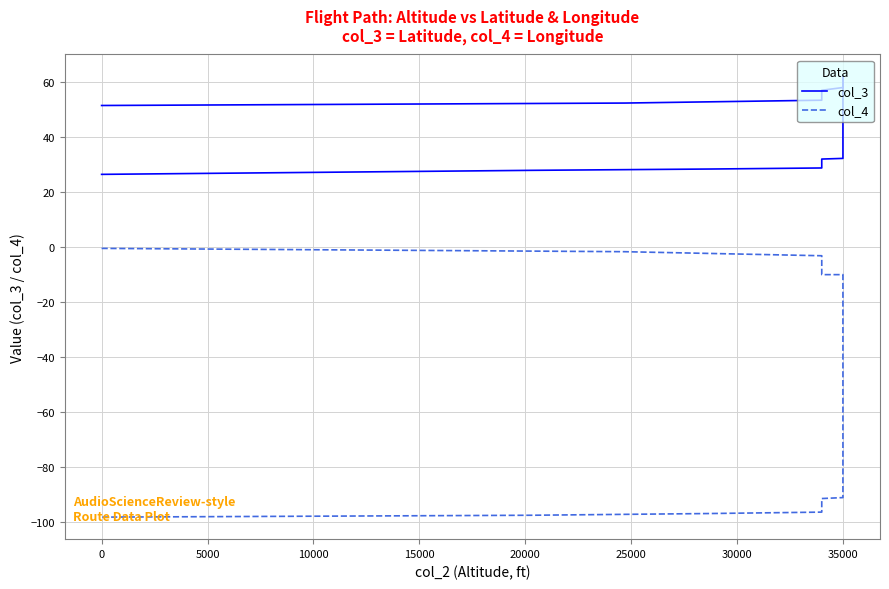

List the series in order of their peak value, highest first.

col_3, col_4